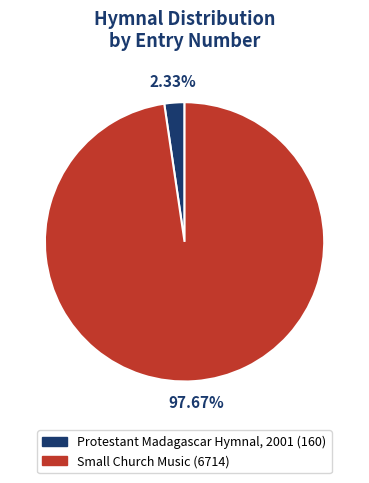

What is the smallest slice in the pie chart?

Protestant Madagascar Hymnal, 2001